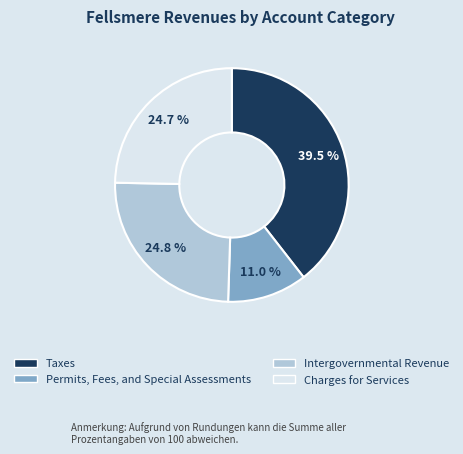

What is the total percentage of Permits, Fees, and Special Assessments and Intergovernmental Revenue?

35.8%